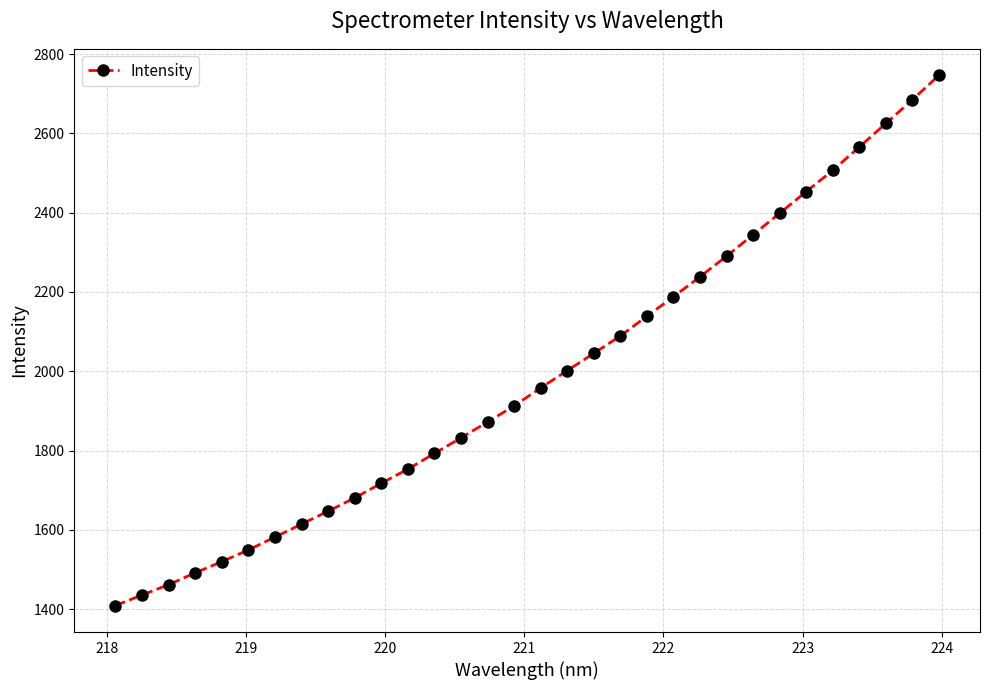

What is the value of the 27th point from the left?

2453.1